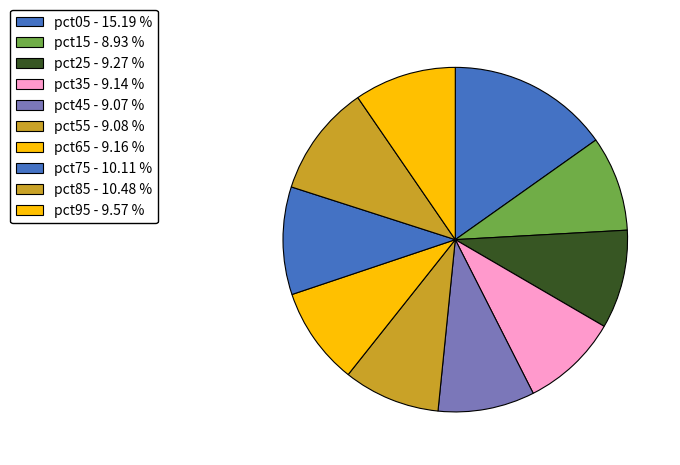

Count the number of slices in the pie.

10